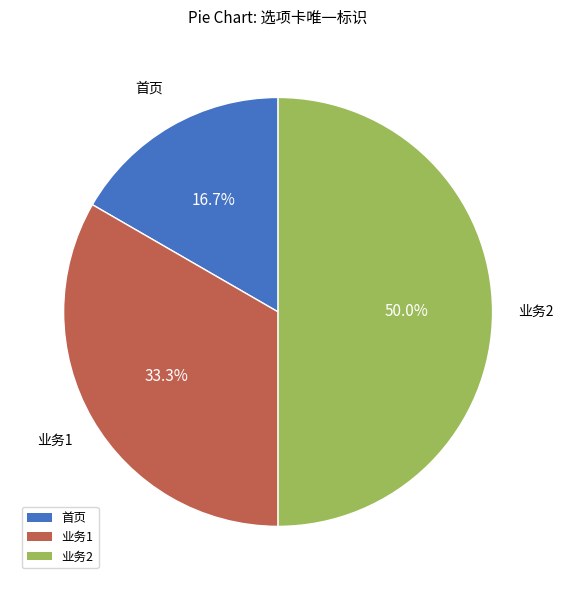

What percentage is the 首页 slice, to the nearest percent?

17%